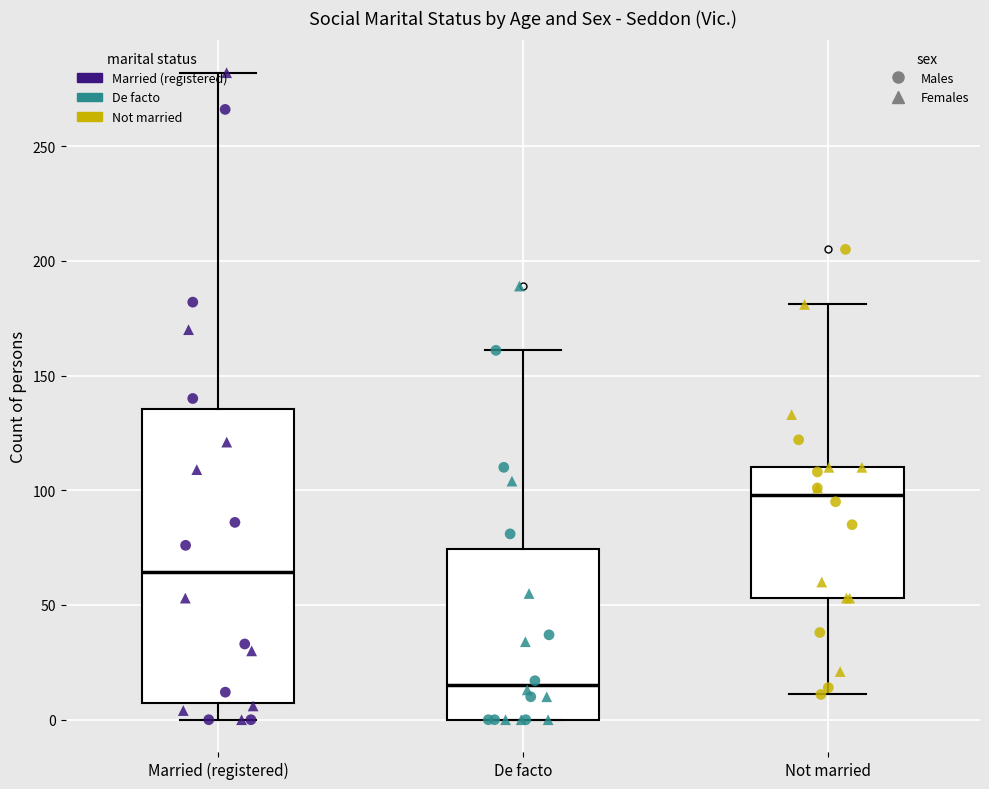

Which box is the tallest, from its lower edge to its upper edge?

Married (registered)